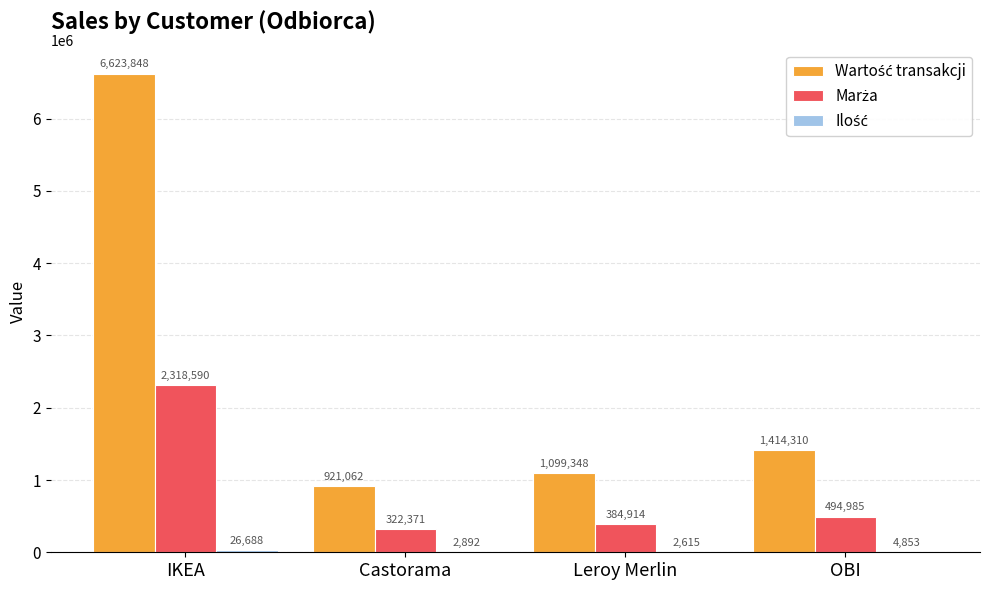

Does the chart contain stacked bars?

No